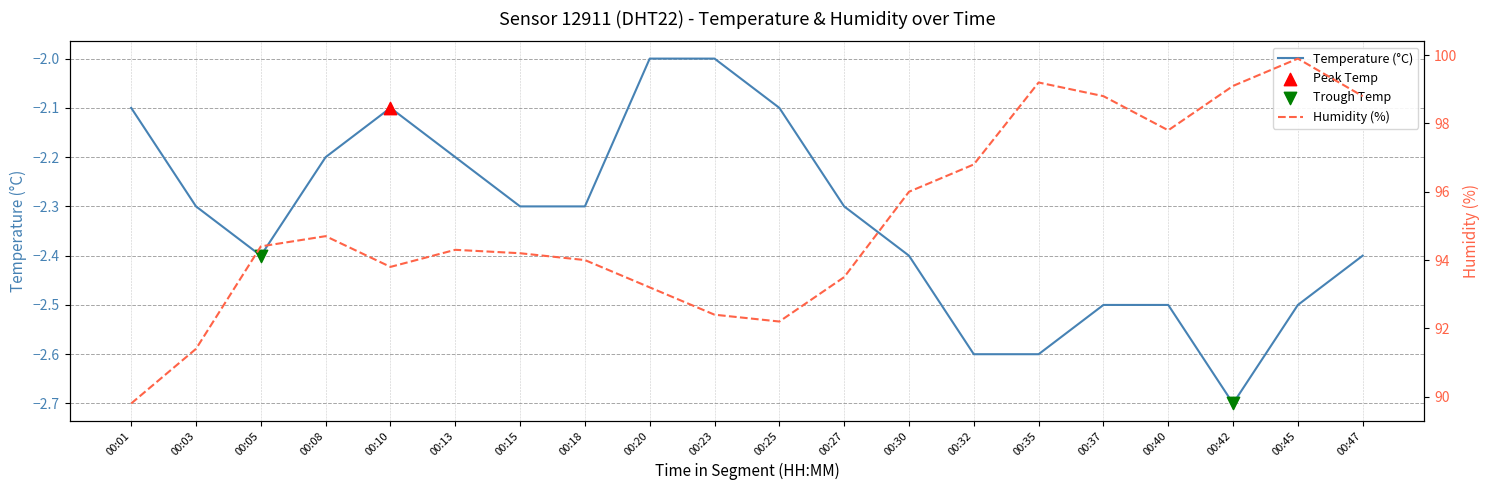

What are all the series names shown in the legend?

temperature, humidity